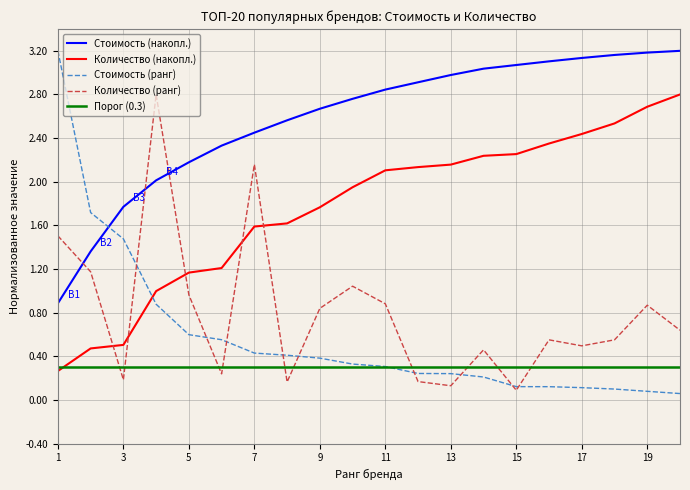

What is the minimum value for Количество (накопл.)?

0.3